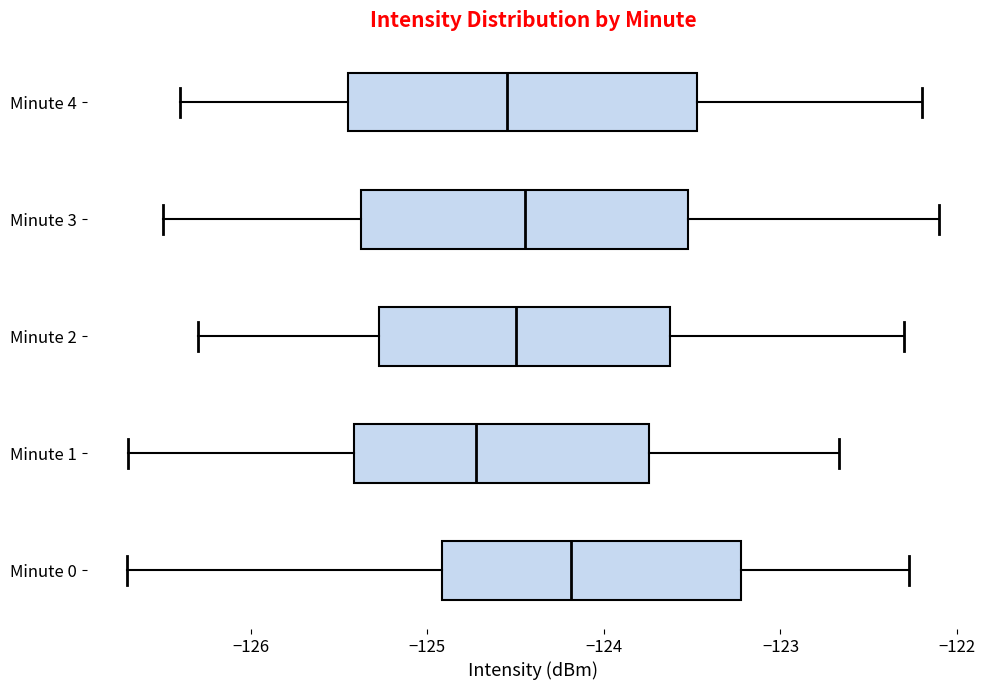

Which box has the furthest to the right median line?

Minute 0